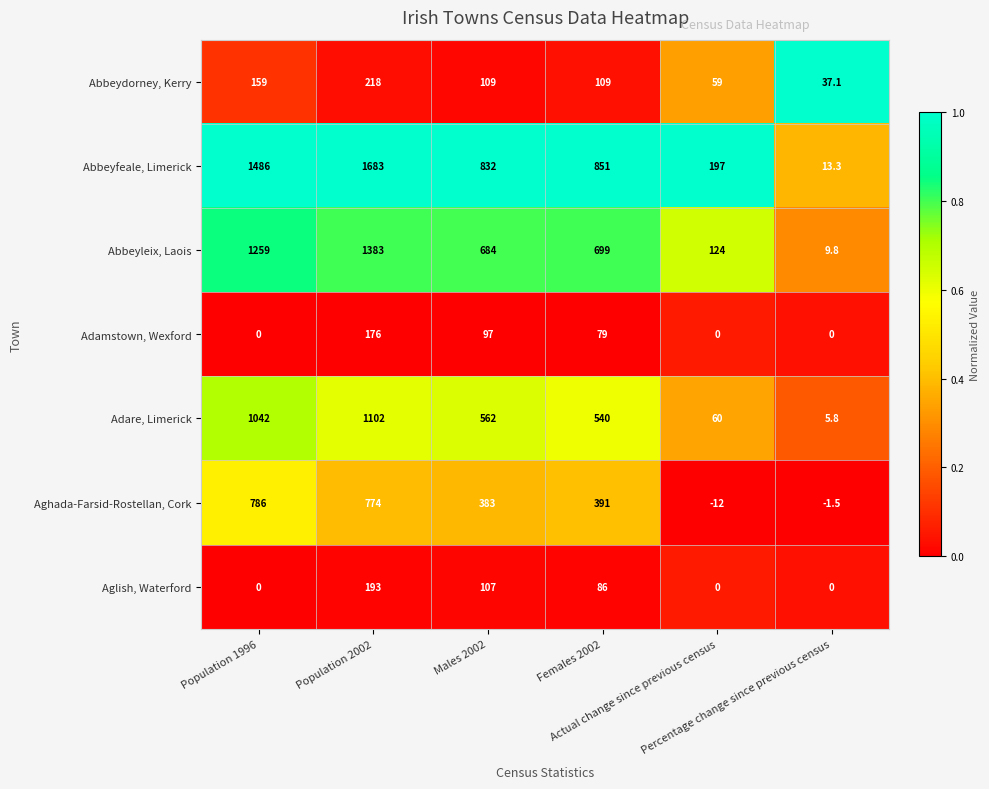

What is the average value of the Adare, Limerick series?

552.0